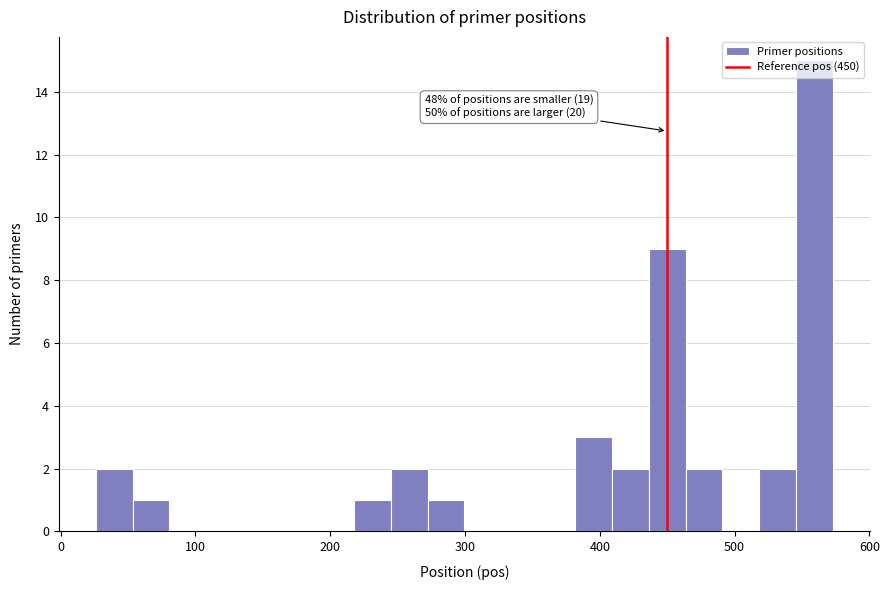

Around what value on the x-axis is the tallest bar? Give the approximate position of its centre, as read against the axis.

560